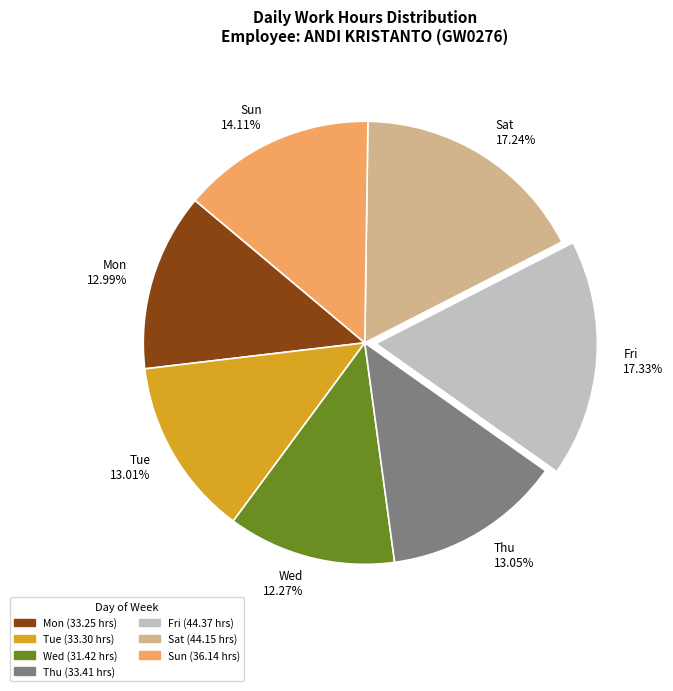

Do Tue 13.01% and Mon 12.99% together represent more than half of the pie?

No